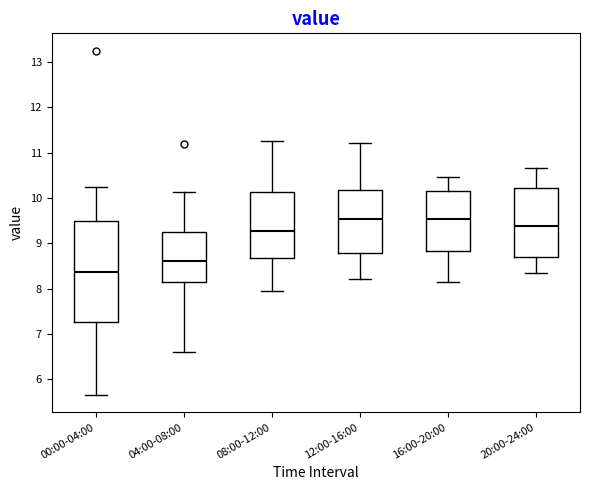

Where does the median line of the box for 20:00-24:00 sit on the y-axis? The values are not printed on the chart, so give them approximately, as read against the axis.

9.4